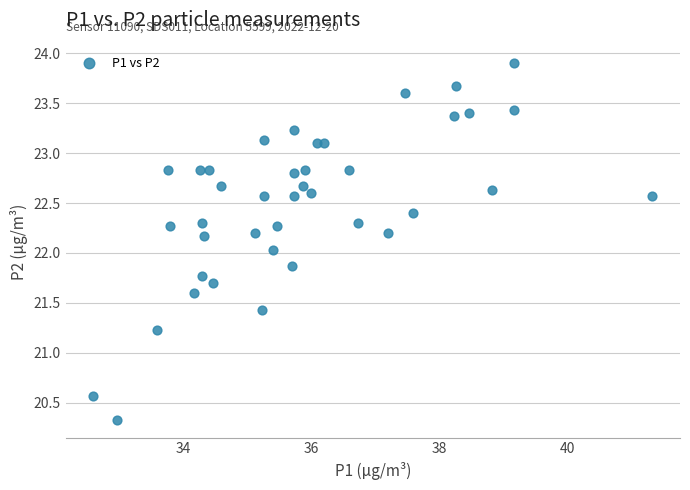

What is the range of Y values (max minus min)?

3.6